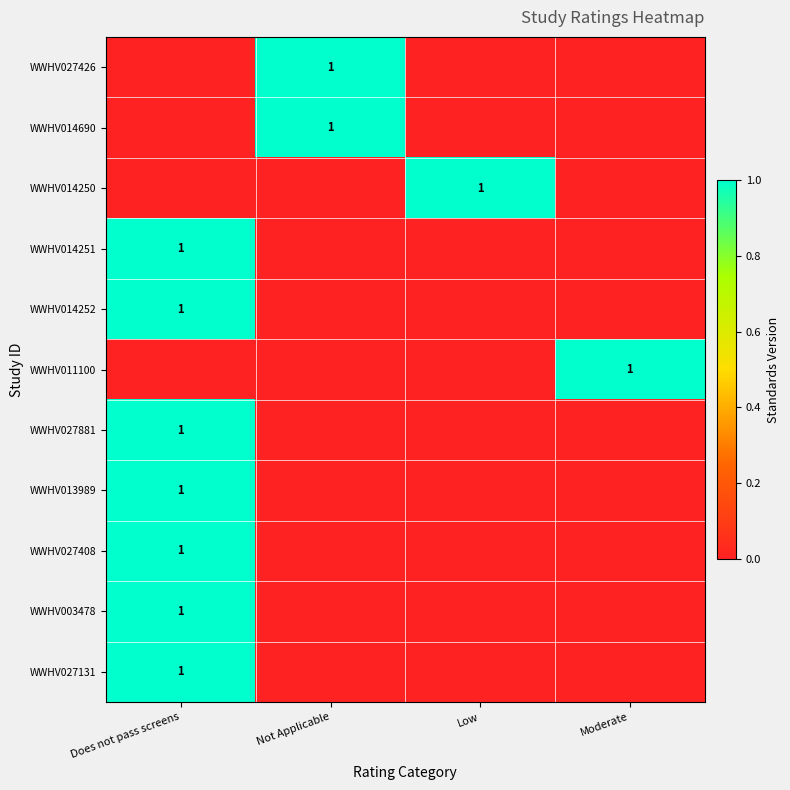

At which category is the sum across all series the highest?

Does not pass screens